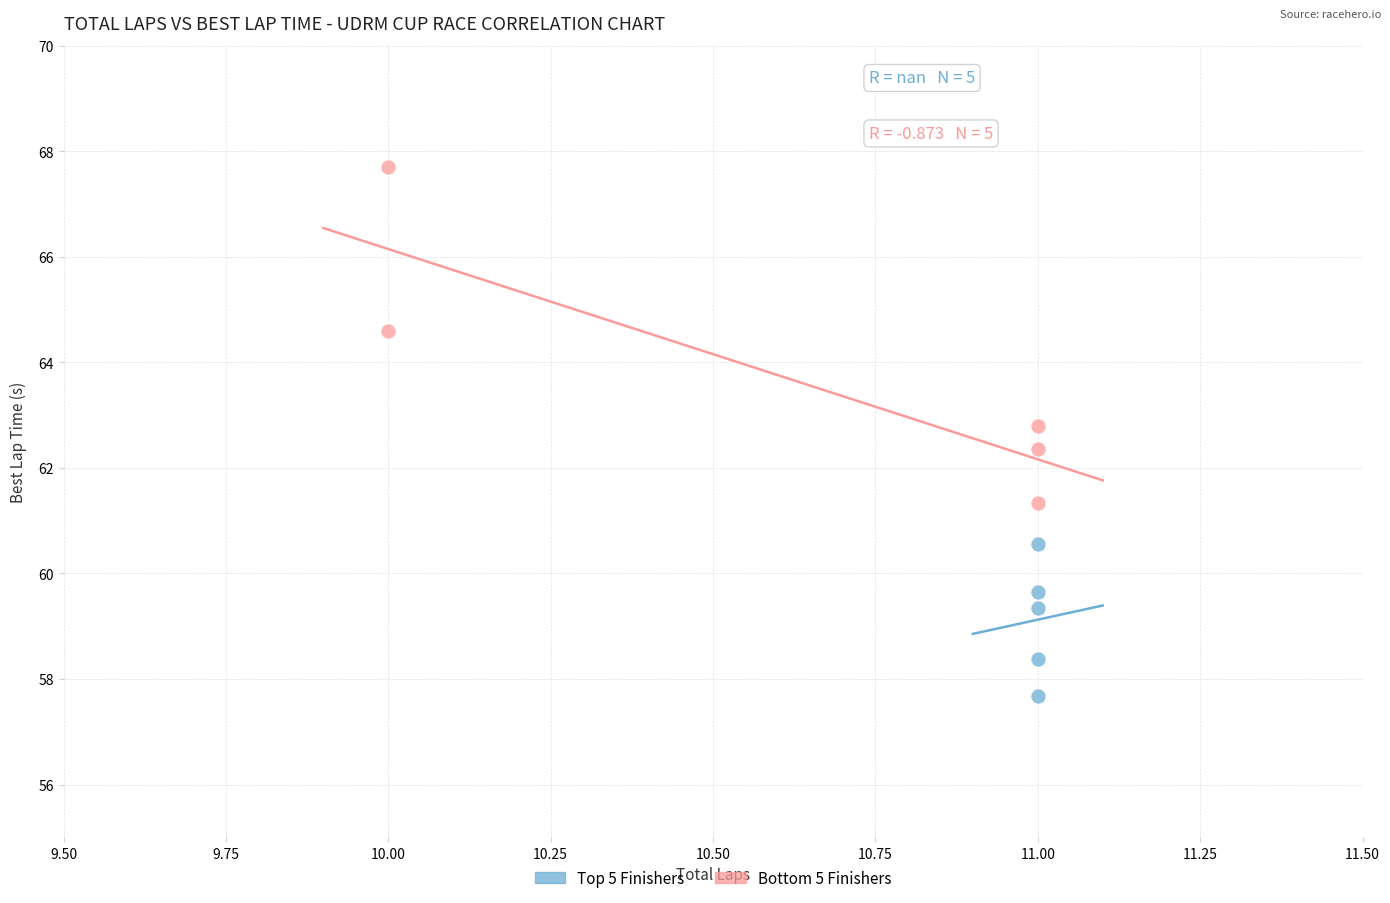

Which series has the largest Y range (max minus min)?

Bottom 5 Finishers